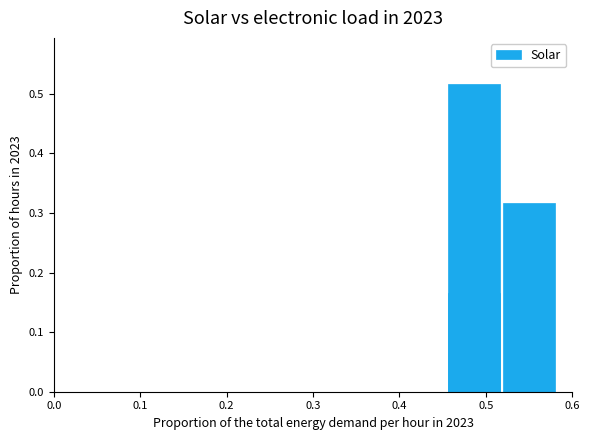

What is the difference between the maximum and minimum values?

0.4